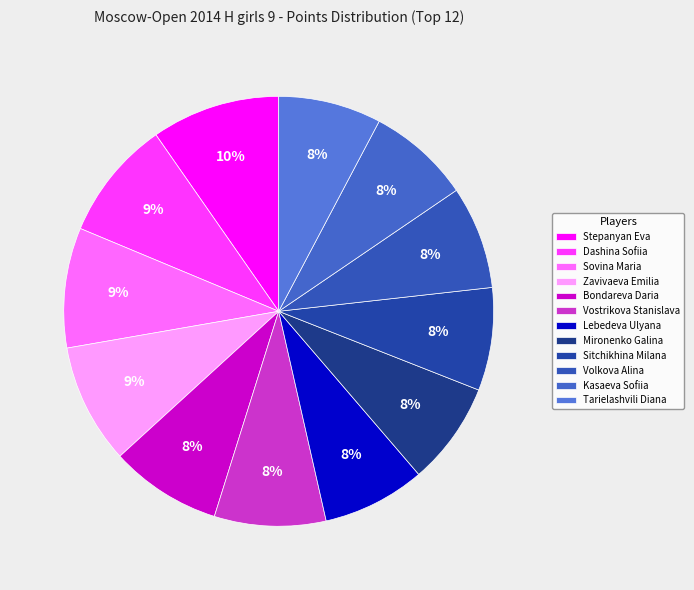

What is the ratio of the value at Sitchikhina Milana to the value at Sovina Maria?

0.9